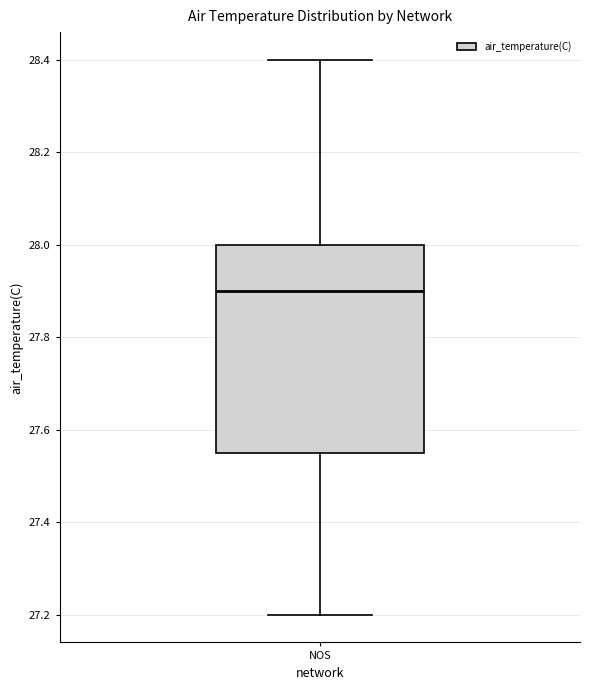

Where does the median line of the box for NOS sit on the y-axis? The values are not printed on the chart, so give them approximately, as read against the axis.

27.90